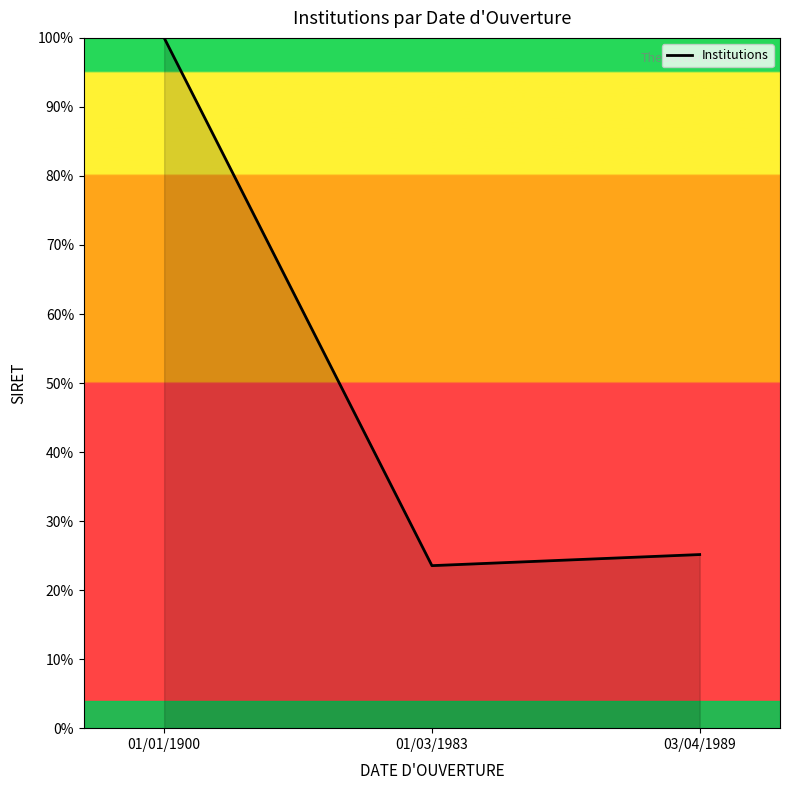

True or false: the data shows 15.7 at 01/03/1983.

False